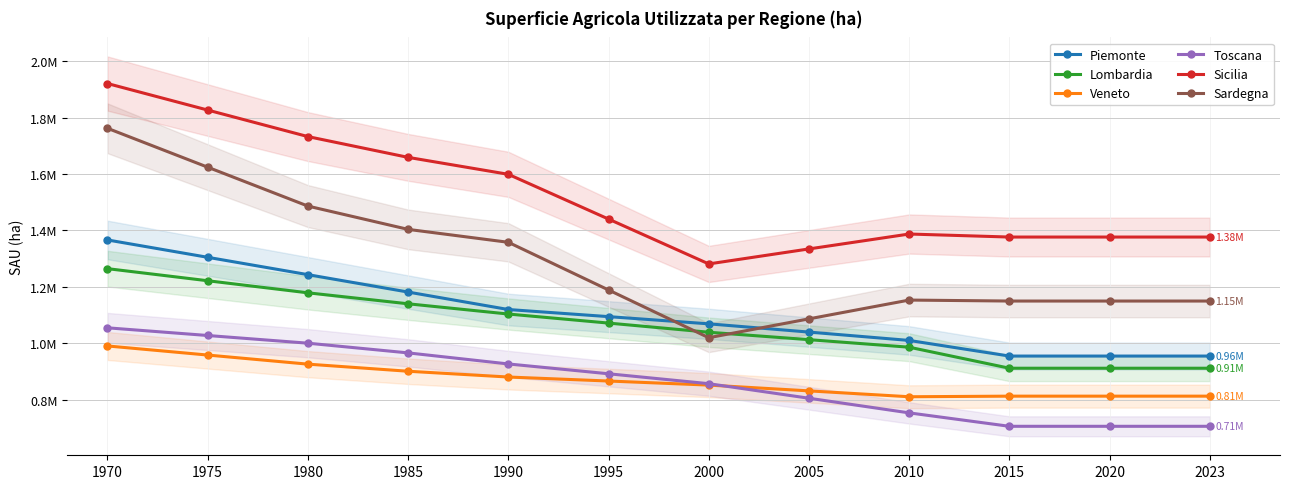

Count the number of categories in the chart.

12